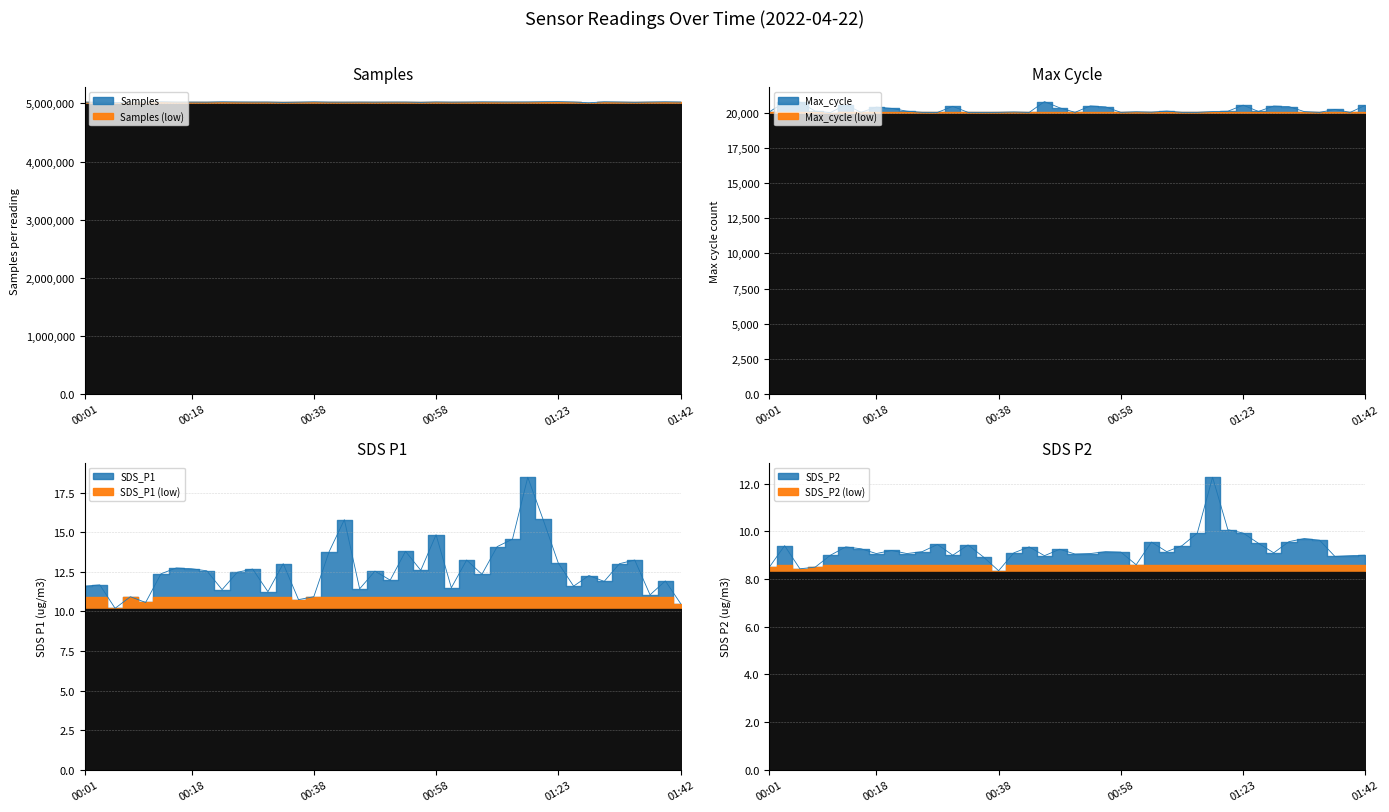

Which has a higher value, 00:16 or 00:50?

00:50